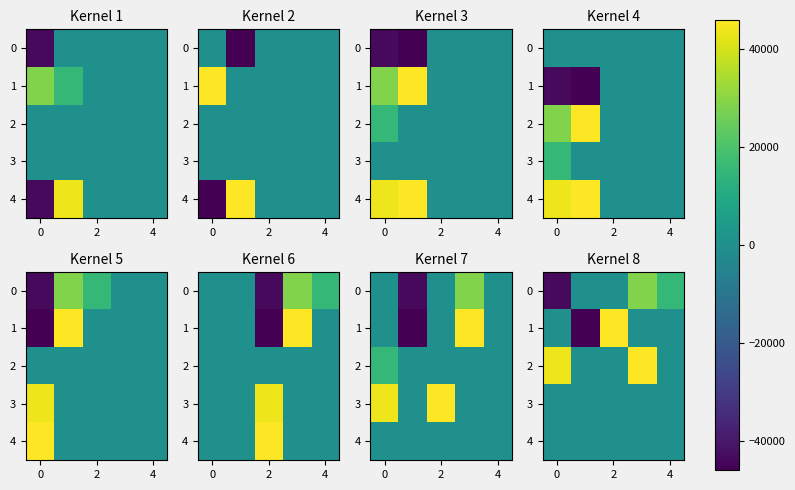

At how many categories does at least one series exceed 388?

4